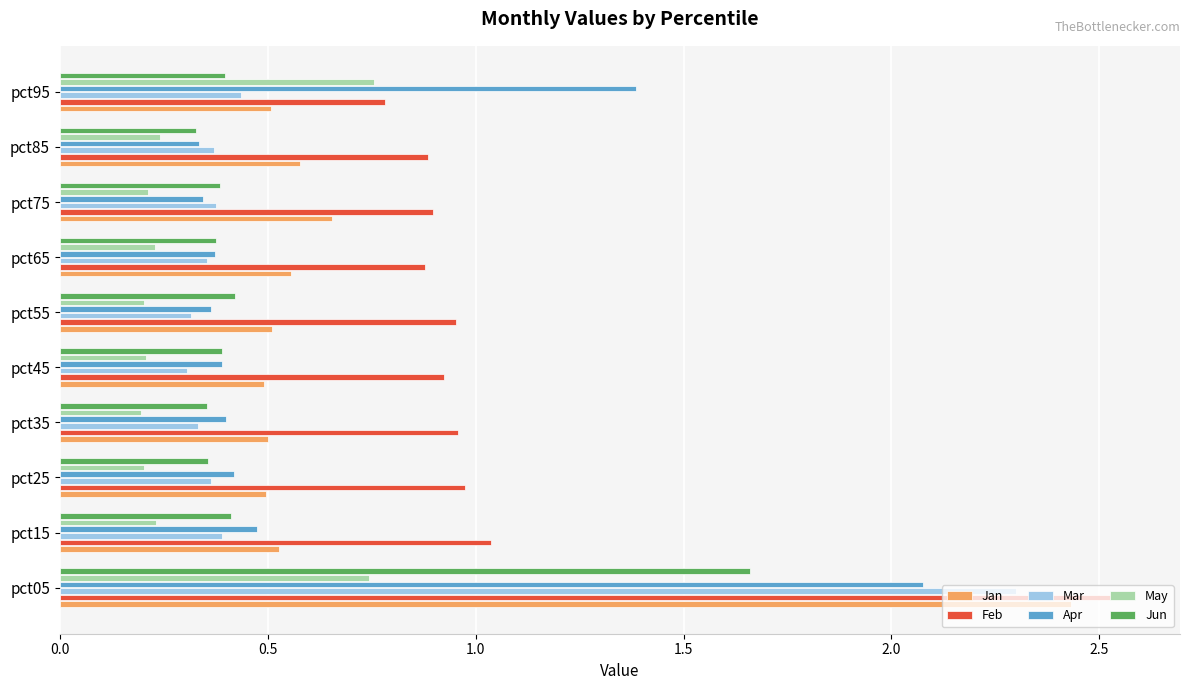

How many Jun values are between 0 and 1?

9